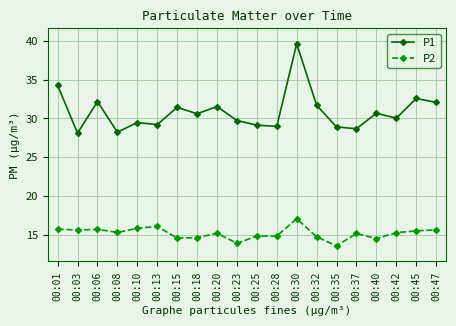

What is the difference between the maximum and second lowest values in the P2 series?

3.2